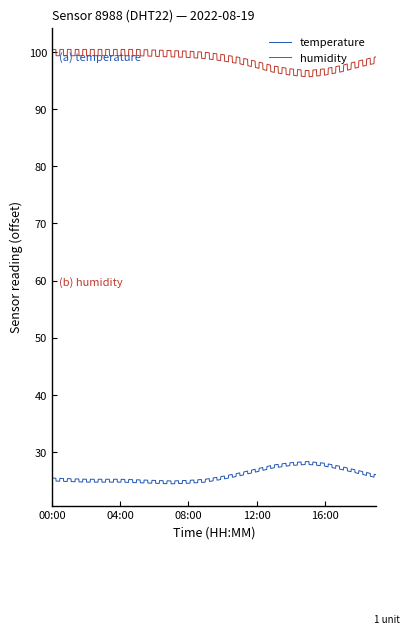

Which series has the widest spread of values?

humidity